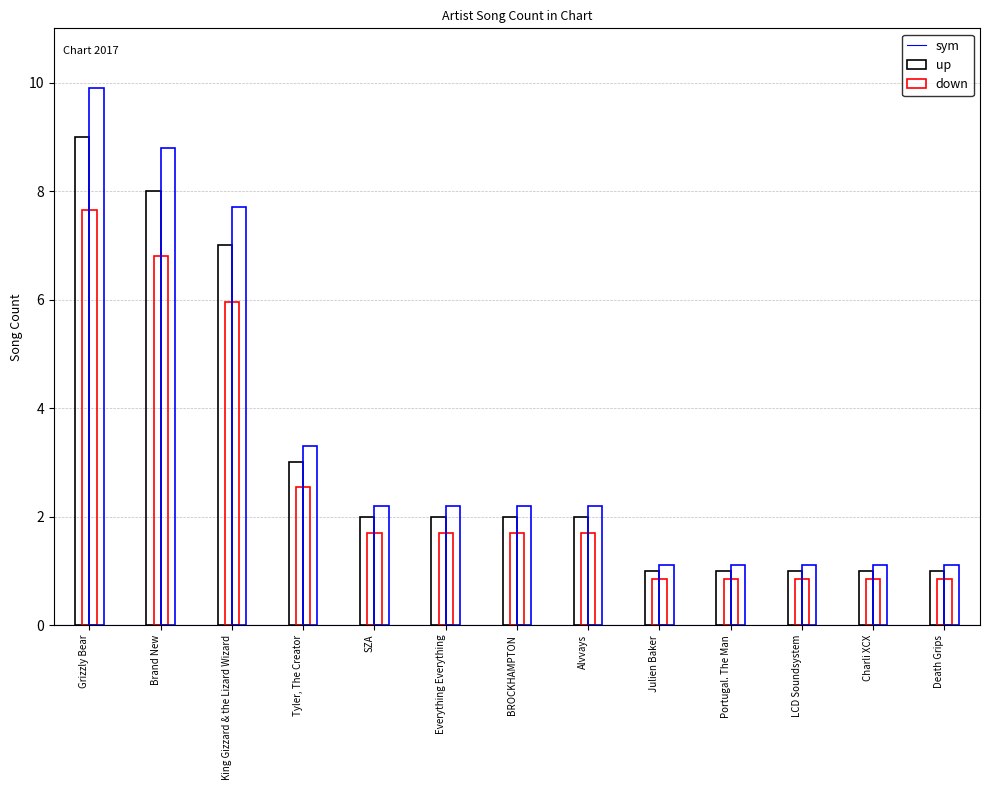

Count the values in the range 1 to 3.

10